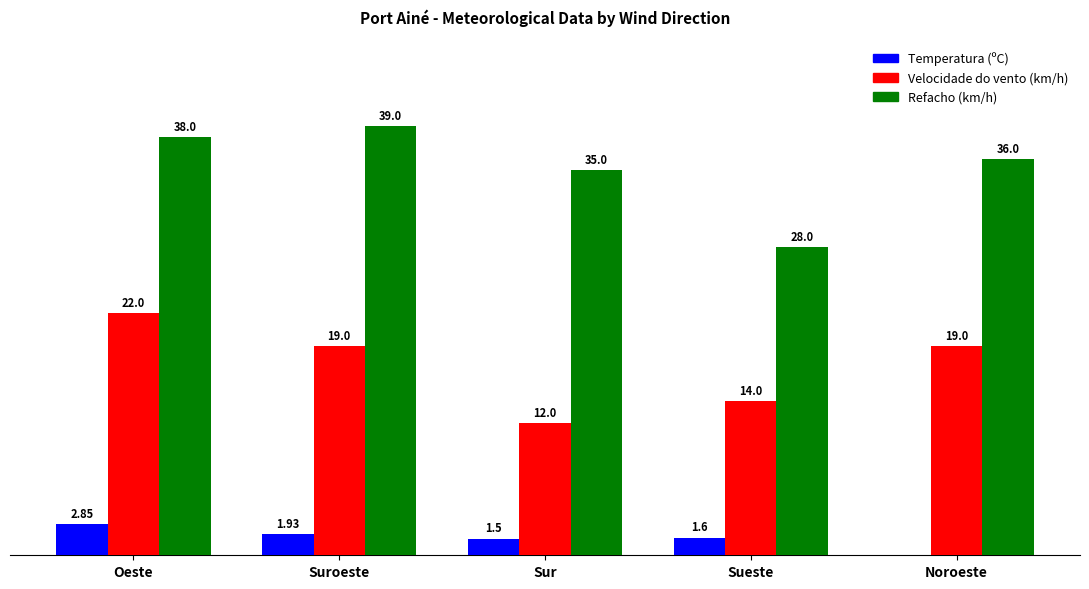

Between Oeste and Noroeste, which series saw the biggest shift?

Velocidade do vento (km/h)